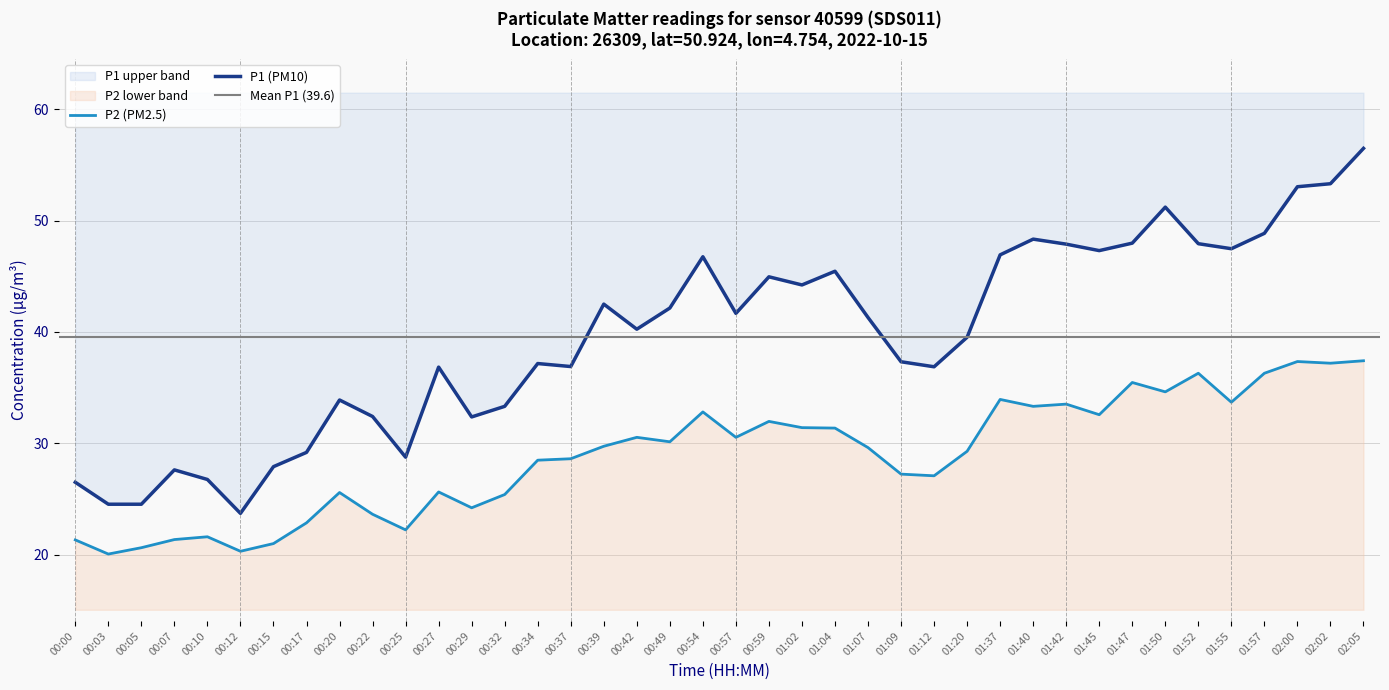

List the labels in order of P1 (PM10) value, smallest first.

00:12, 00:03, 00:05, 00:00, 00:10, 00:07, 00:15, 00:25, 00:17, 00:29, 00:22, 00:32, 00:20, 00:27, 01:12, 00:37, 00:34, 01:09, 01:20, 00:42, 01:07, 00:57, 00:49, 00:39, 01:02, 00:59, 01:04, 00:54, 01:37, 01:45, 01:55, 01:42, 01:52, 01:47, 01:40, 01:57, 01:50, 02:00, 02:02, 02:05